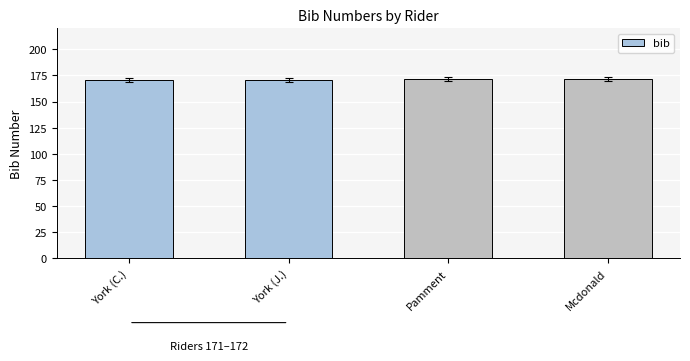

Reading right to left, what are all the values shown in this chart?

Mcdonald=172	Pamment=172	York (J.)=171	York (C.)=171